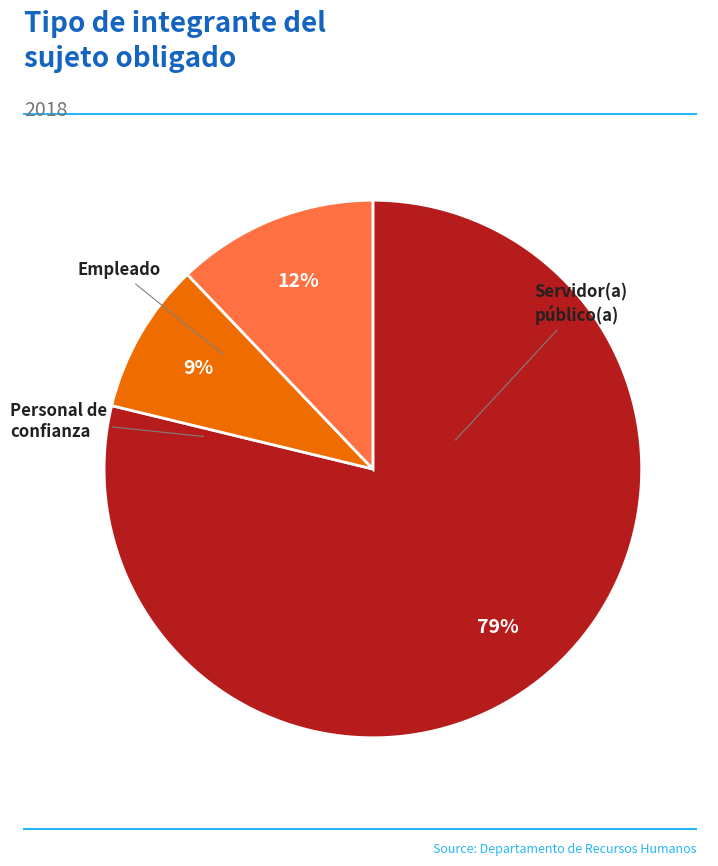

Is there a majority slice in this chart?

Yes